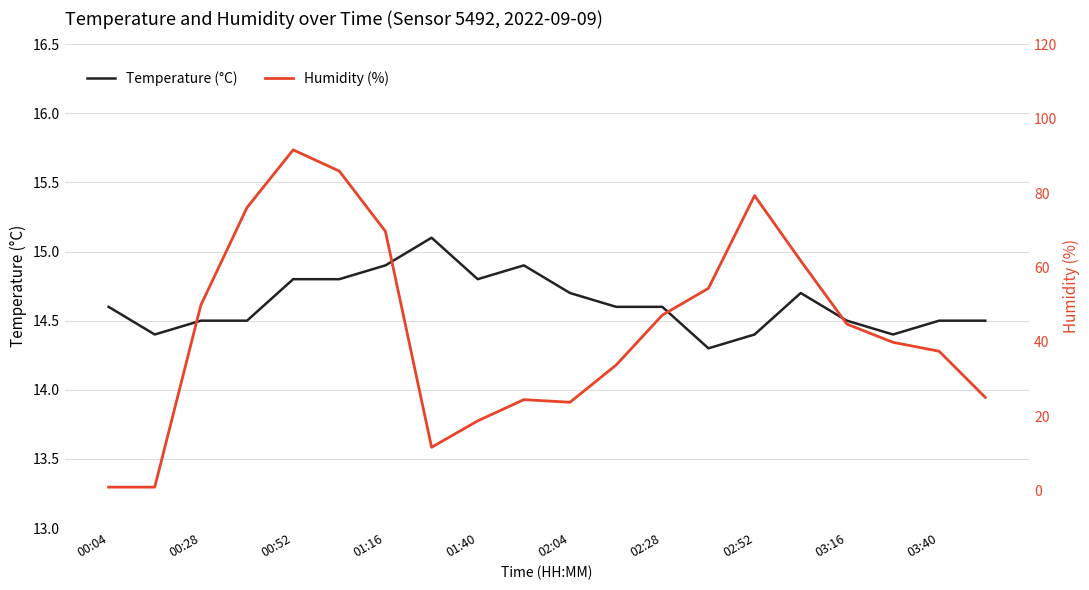

True or false: Humidity (%) has more than 2 interior local peaks.

True